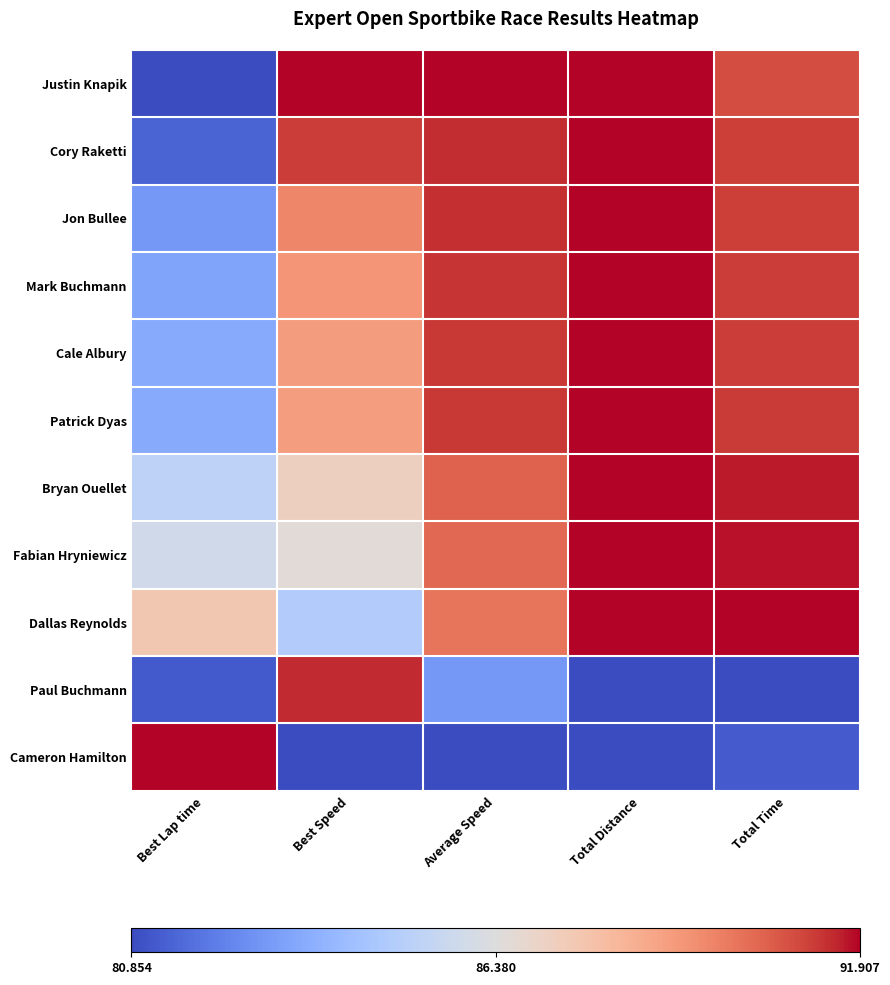

Reading left to right, extract all data points from this chart.

Justin Knapik: Best Lap time=0.0	Best Speed=1.0	Average Speed=1.0	Total Distance=1.0	Total Time=0.9
Cory Raketti: Best Lap time=0.1	Best Speed=0.9	Average Speed=1.0	Total Distance=1.0	Total Time=0.9
Jon Bullee: Best Lap time=0.2	Best Speed=0.8	Average Speed=1.0	Total Distance=1.0	Total Time=0.9
Mark Buchmann: Best Lap time=0.2	Best Speed=0.8	Average Speed=0.9	Total Distance=1.0	Total Time=0.9
Cale Albury: Best Lap time=0.2	Best Speed=0.7	Average Speed=0.9	Total Distance=1.0	Total Time=0.9
Patrick Dyas: Best Lap time=0.2	Best Speed=0.7	Average Speed=0.9	Total Distance=1.0	Total Time=0.9
Bryan Ouellet: Best Lap time=0.4	Best Speed=0.6	Average Speed=0.9	Total Distance=1.0	Total Time=1.0
Fabian Hryniewicz: Best Lap time=0.5	Best Speed=0.5	Average Speed=0.9	Total Distance=1.0	Total Time=1.0
Dallas Reynolds: Best Lap time=0.6	Best Speed=0.4	Average Speed=0.8	Total Distance=1.0	Total Time=1.0
Paul Buchmann: Best Lap time=0.0	Best Speed=1.0	Average Speed=0.2	Total Distance=0.0	Total Time=0.0
Cameron Hamilton: Best Lap time=1.0	Best Speed=0.0	Average Speed=0.0	Total Distance=0.0	Total Time=0.0